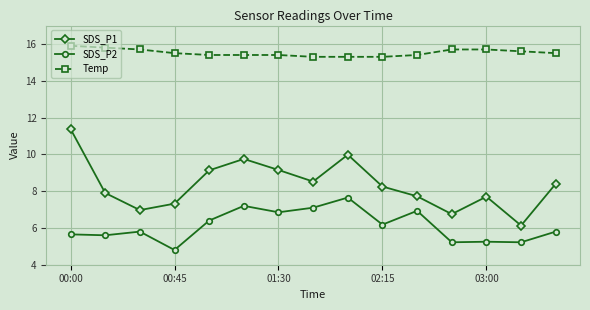

What is the smallest value displayed?

4.8